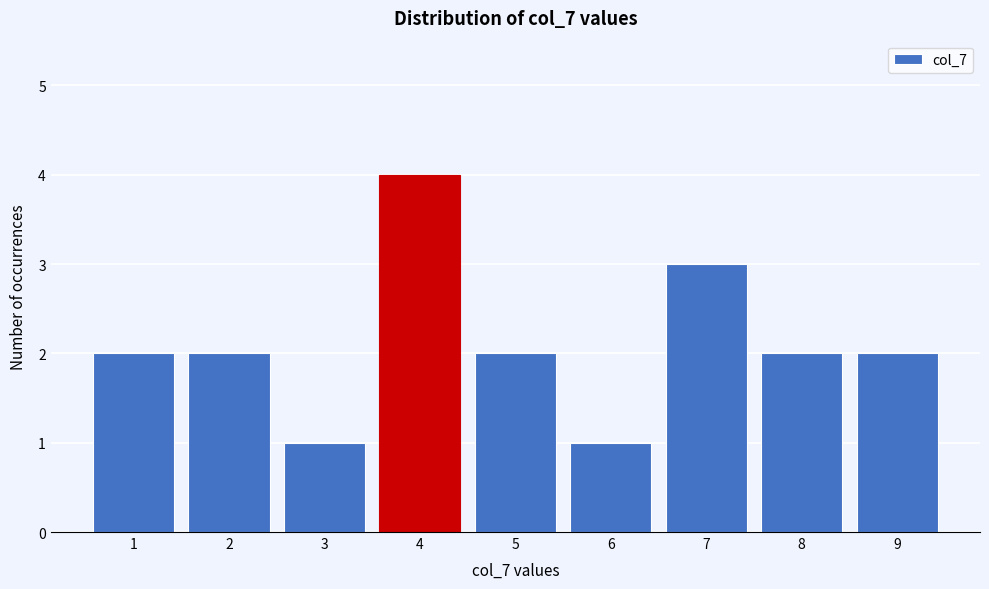

Which range on the x-axis has the tallest bar?

3.5 to 4.5